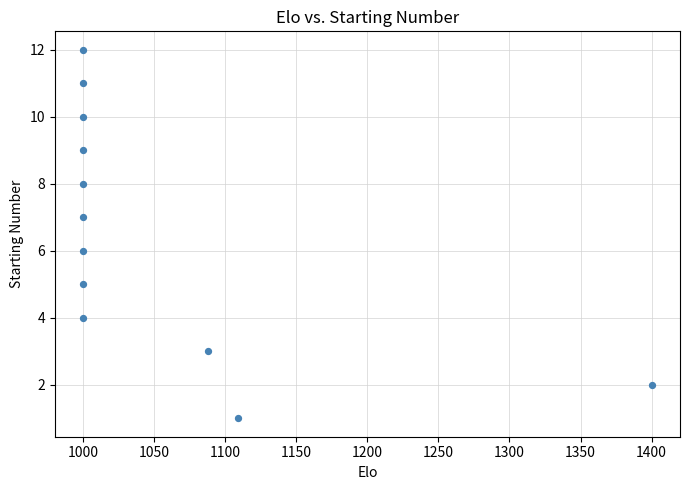

What is the average X value?

1050